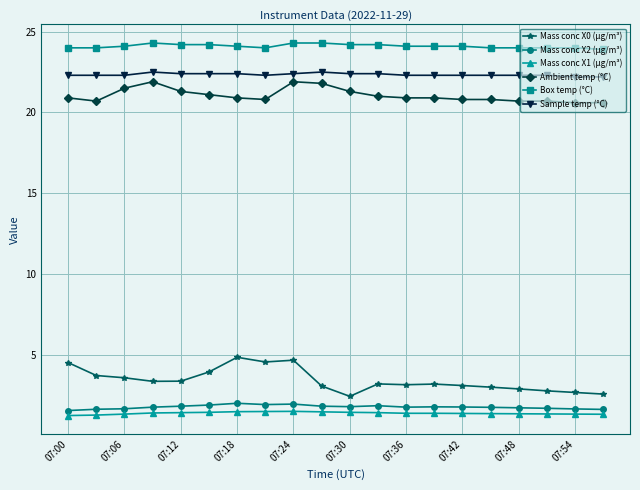

What is the value of the Mass conc X0 (μg/m³) point at the 2nd from the left?

3.7